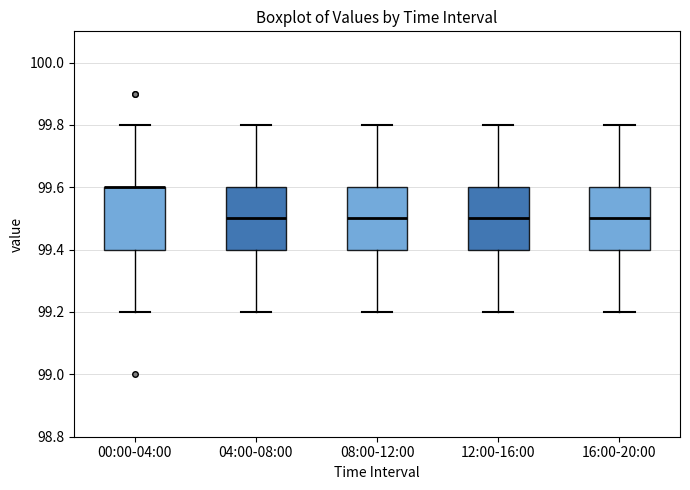

Reading left to right, read every box against the y-axis: the position of its median line, the range the box covers, and the ends of its whiskers. The values are not printed on the chart, so give them approximately, as read against the axis.

00:00-04:00: median 99.6 (drawn on the box's upper edge), box 99.4 to 99.6, whiskers 99.2 to 99.8
04:00-08:00: median 99.5, box 99.4 to 99.6, whiskers 99.2 to 99.8
08:00-12:00: median 99.5, box 99.4 to 99.6, whiskers 99.2 to 99.8
12:00-16:00: median 99.5, box 99.4 to 99.6, whiskers 99.2 to 99.8
16:00-20:00: median 99.5, box 99.4 to 99.6, whiskers 99.2 to 99.8